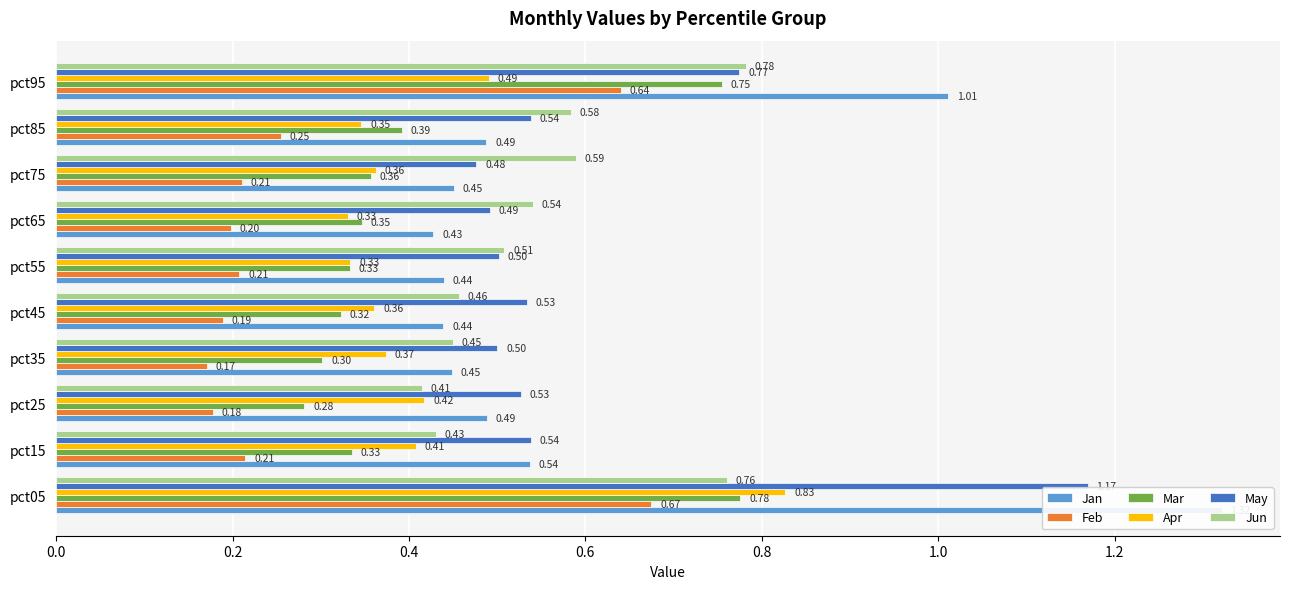

What is the value of the Mar bar at the 7th from the left?

0.3